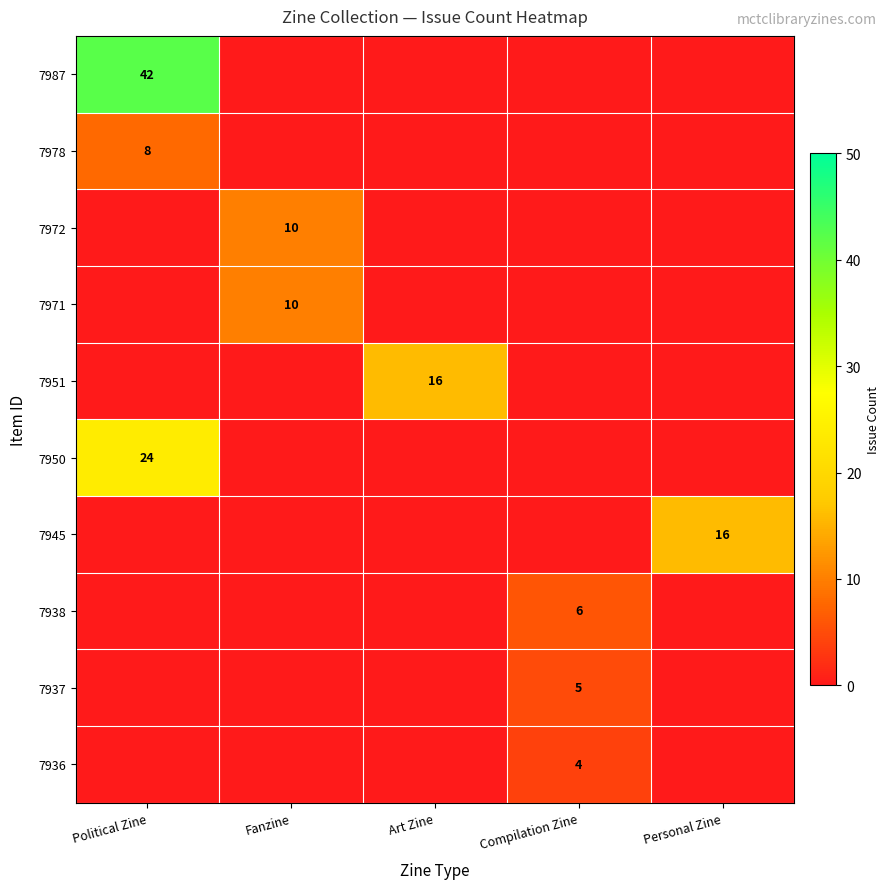

The value of 7987 at Political Zine is 42. True or false?

True